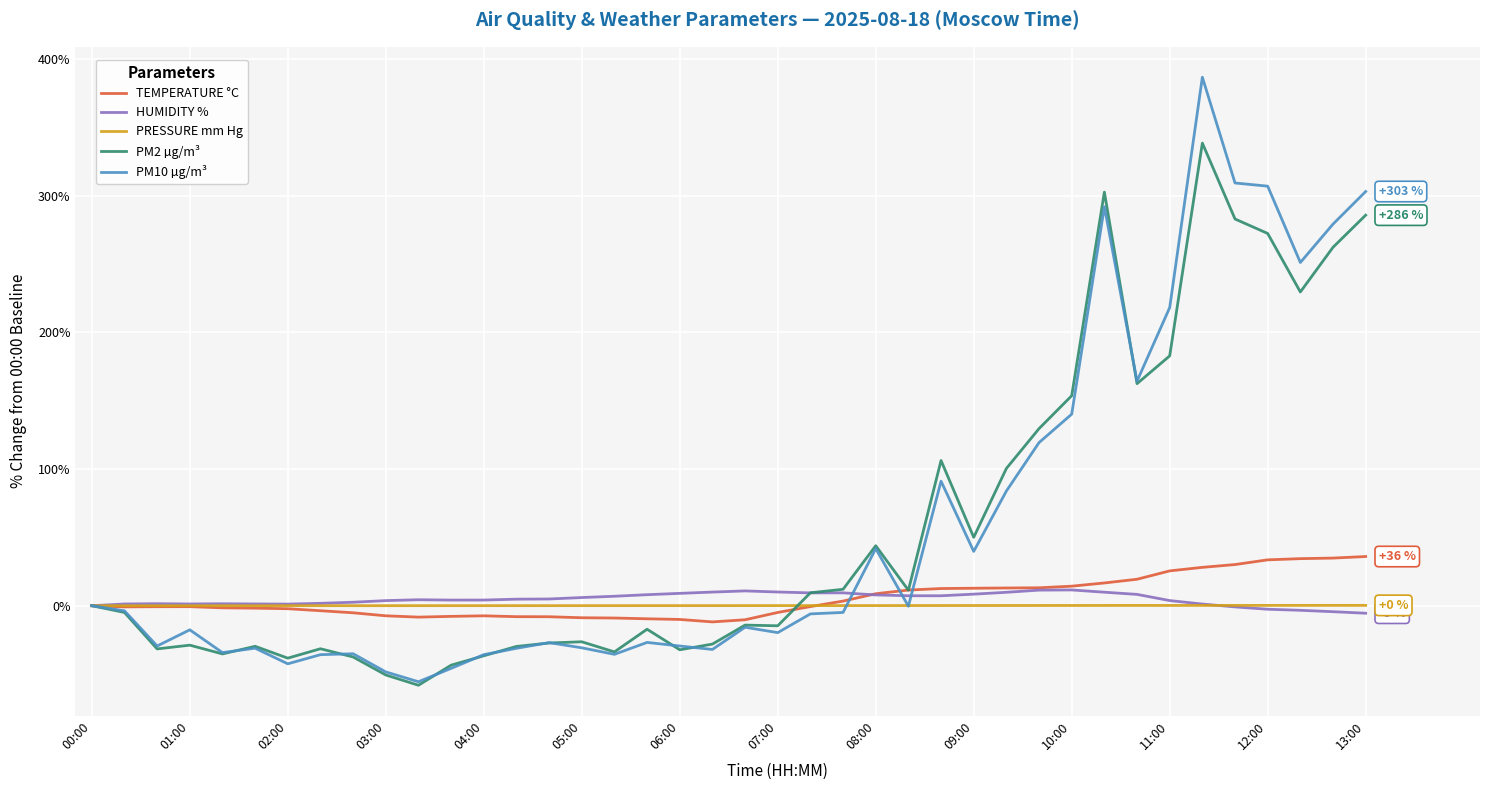

Which series has the largest range (max minus min)?

PM10 µg/m³